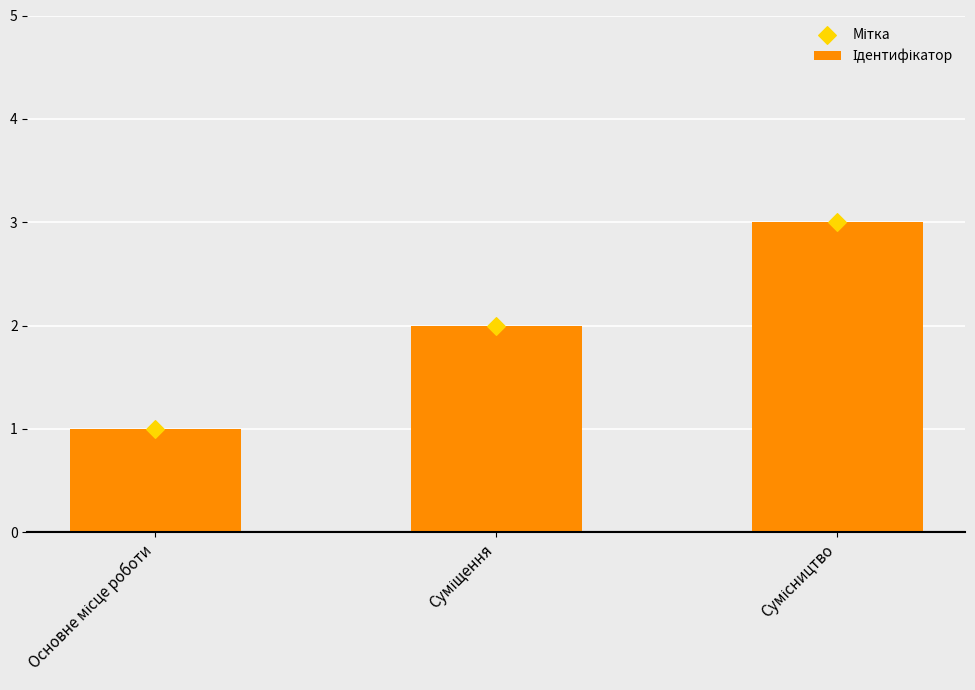

Is the value of Ідентифікатор at Сумісництво greater than the value of Мітка at Суміщення?

Yes